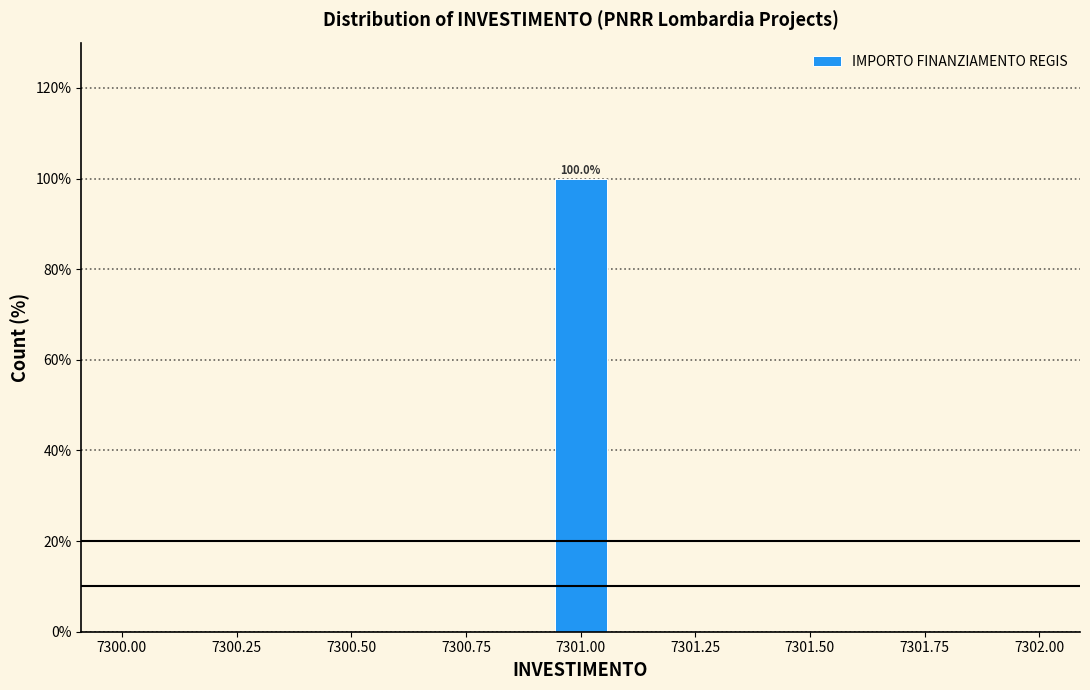

Around what value on the x-axis is the tallest bar? Give the approximate position of its centre, as read against the axis.

7301.00